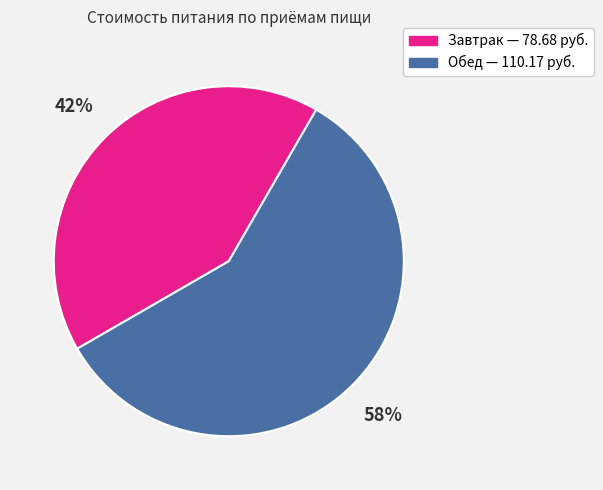

How many segments does this pie chart have?

2